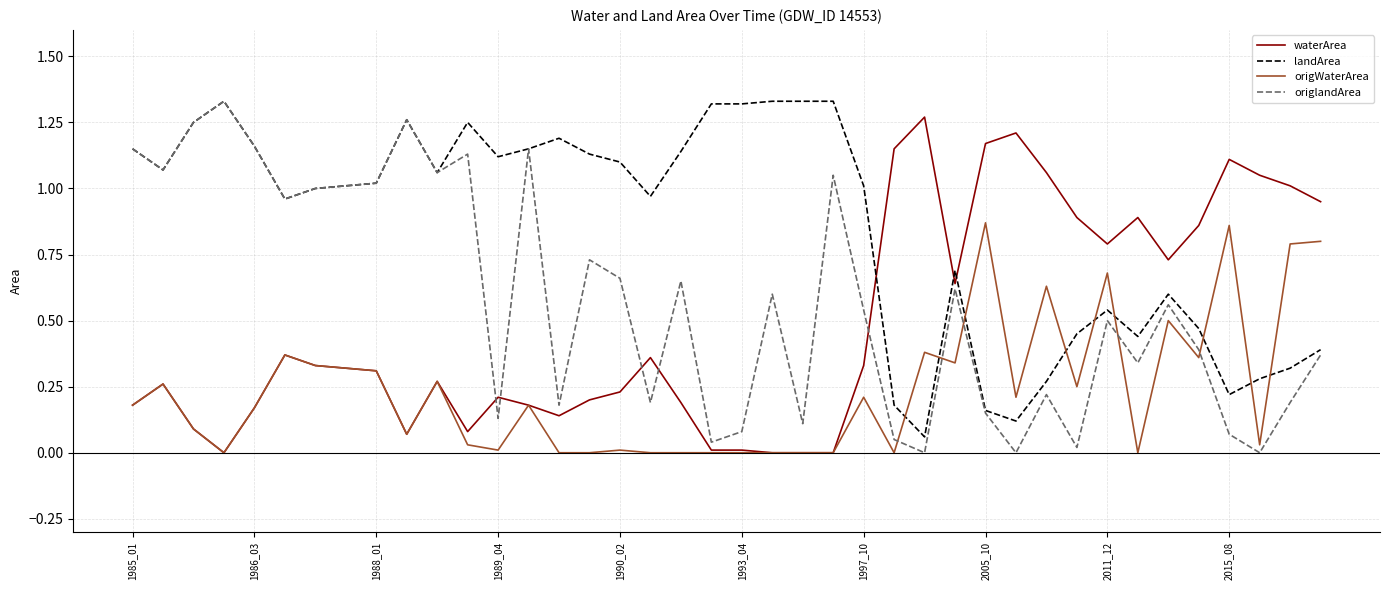

Is this an area chart (filled region under the line)?

No